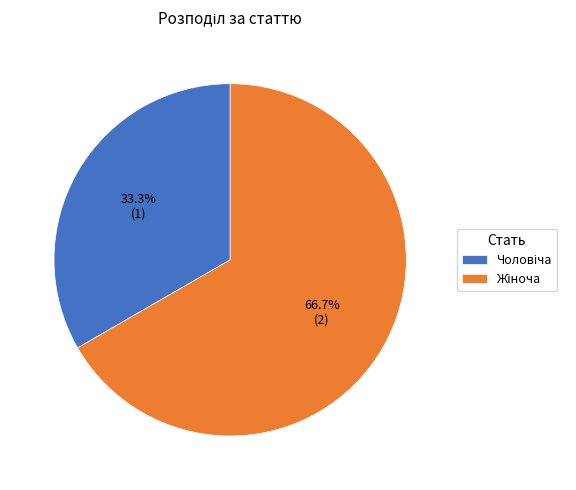

Is there any slice that represents more than half of the pie?

Yes